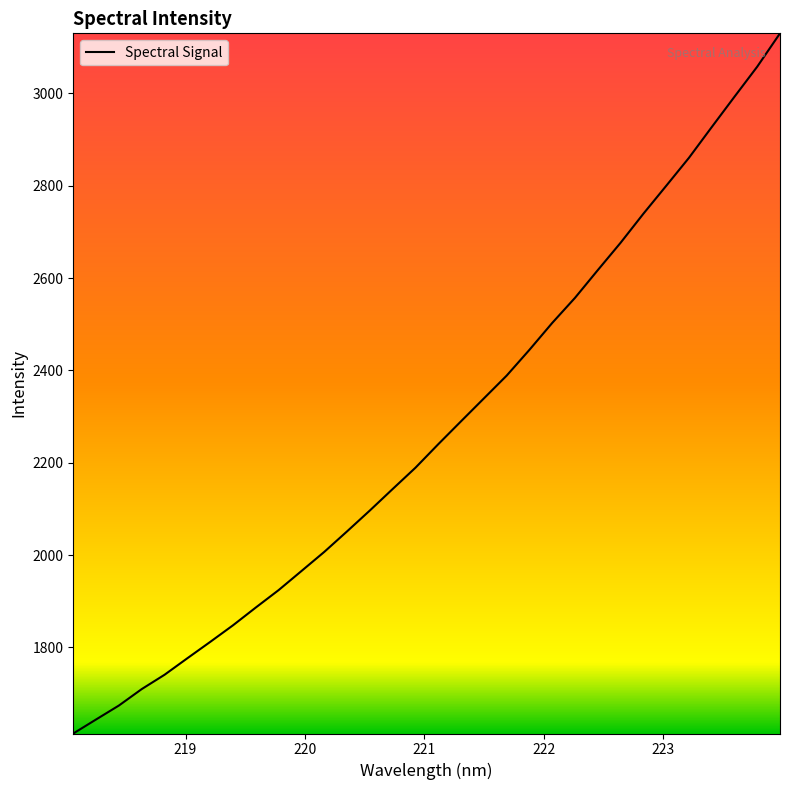

What is the minimum value shown in the chart?

1613.4